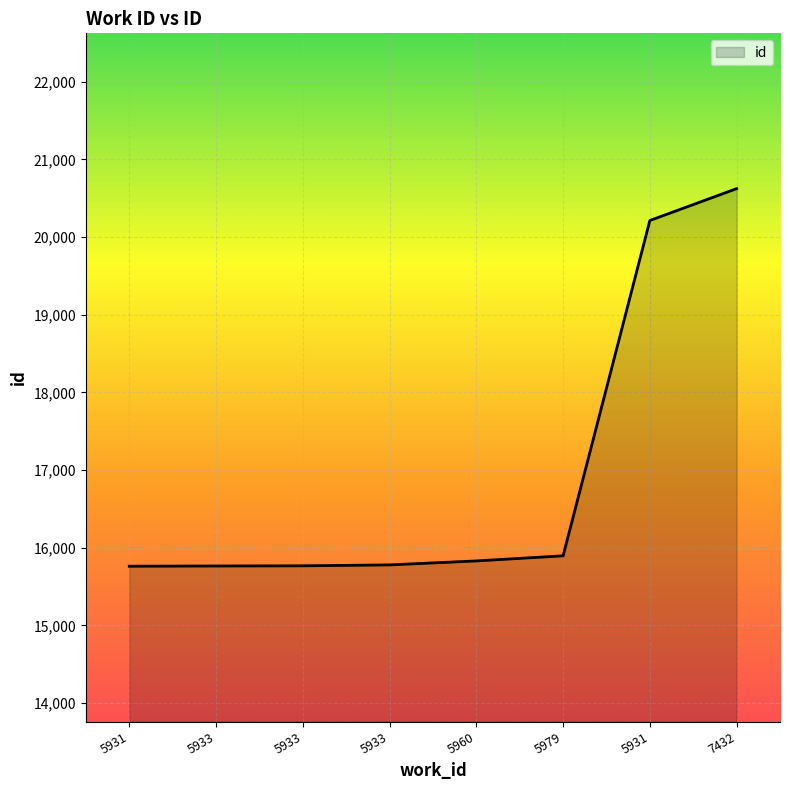

How many distinct data groups are displayed?

1